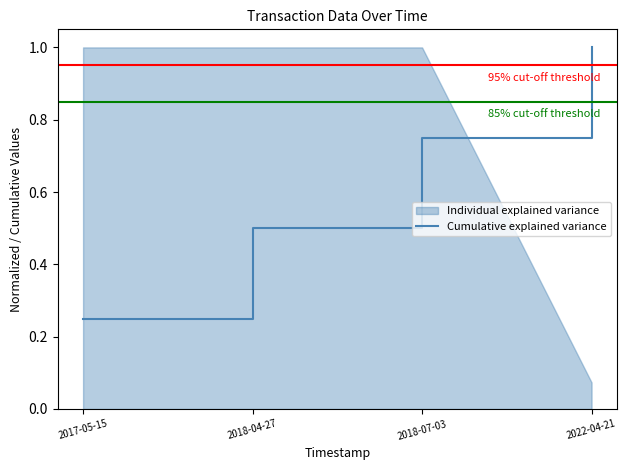

Between 2018-04-27 and 2018-07-03, which is larger?

2018-07-03